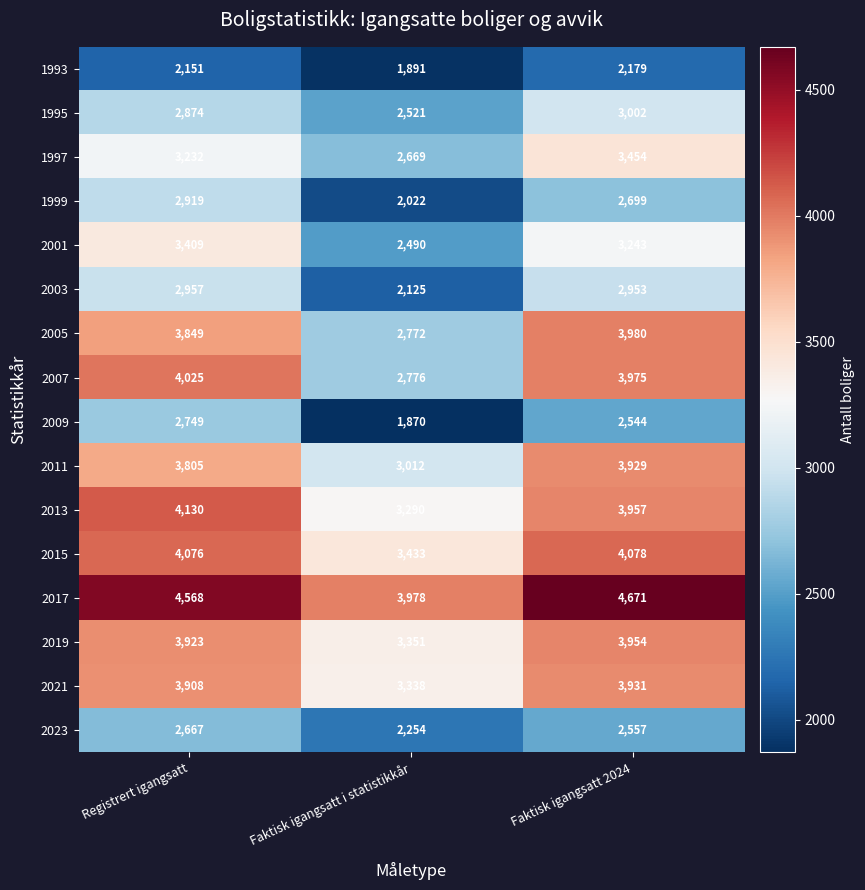

What is the difference between the maximum and minimum values in the 2003 series?

832